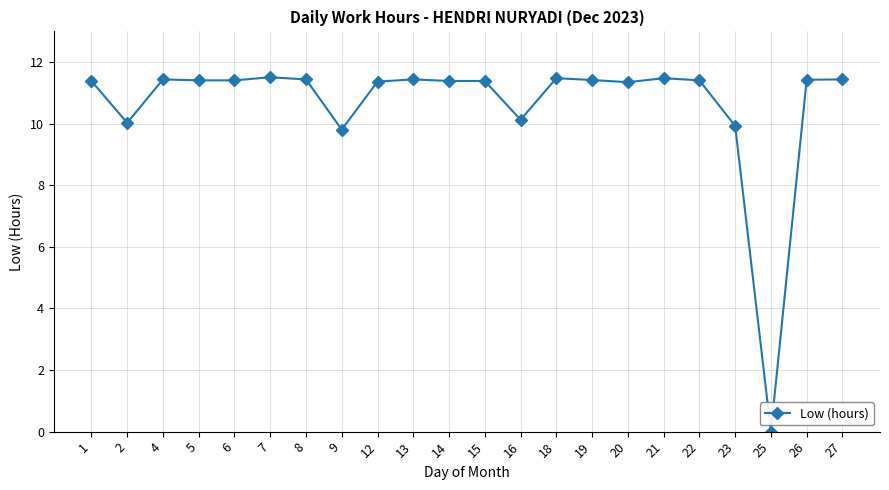

What is the value of the 17th point from the left?

11.5